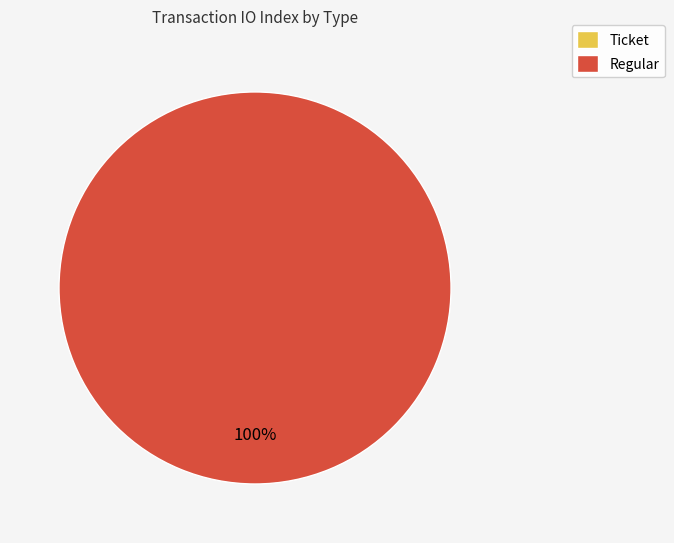

Count the number of slices in the pie.

2